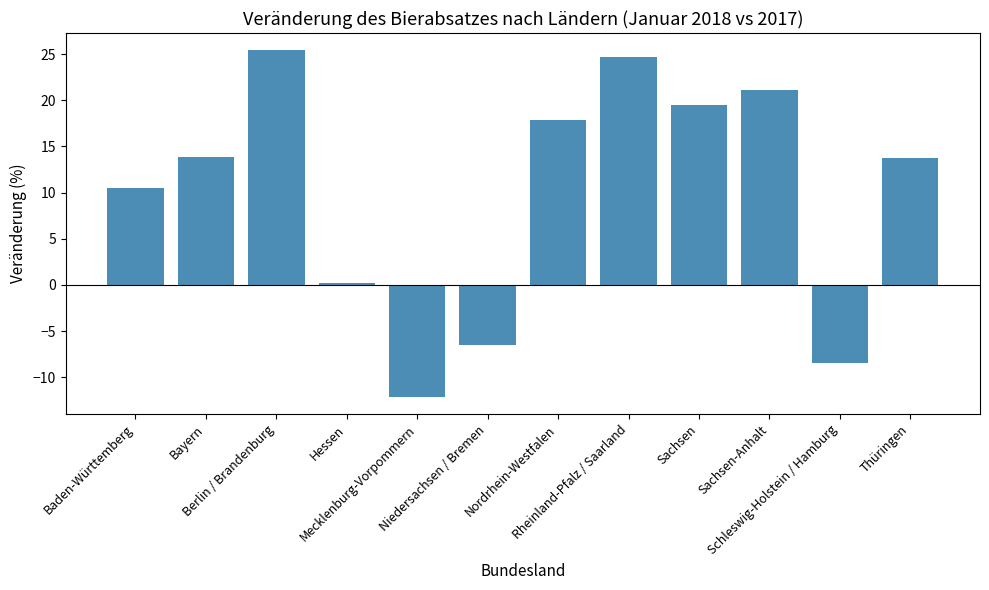

What is the ratio of the value at Berlin / Brandenburg to the value at Nordrhein-Westfalen?

1.4